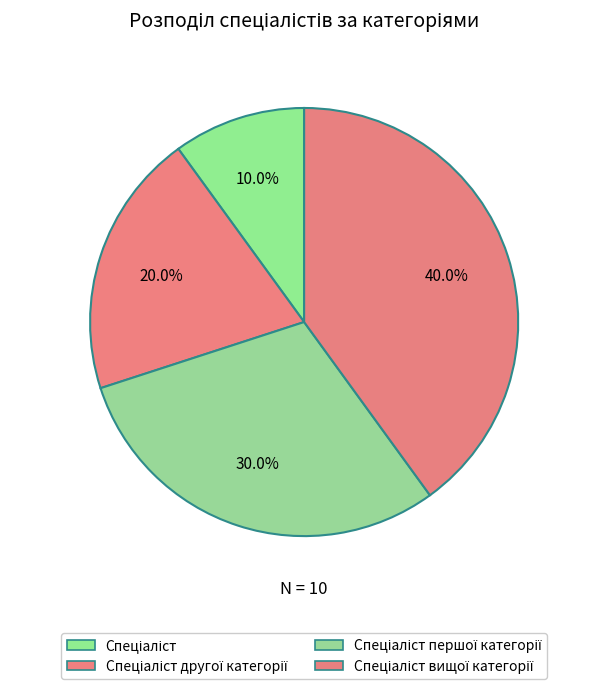

The Спеціаліст slice represents 10% of the pie. True or false?

True